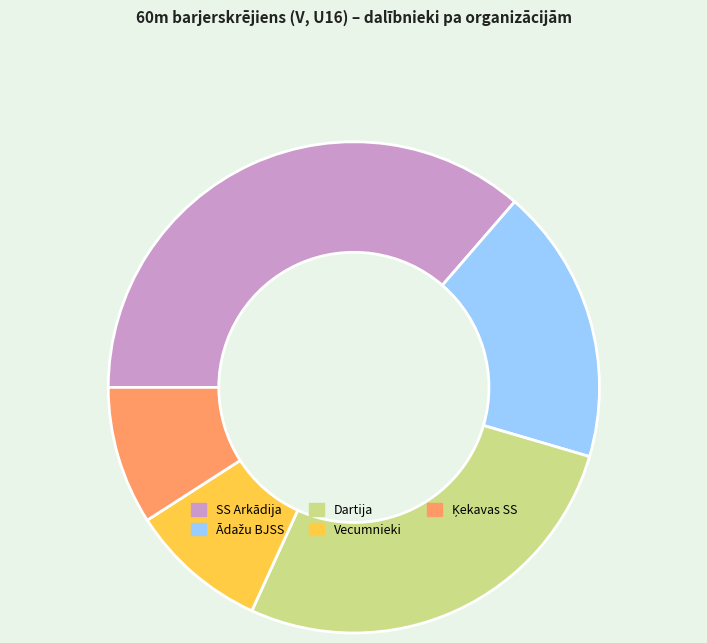

How many slices are in this pie chart?

5